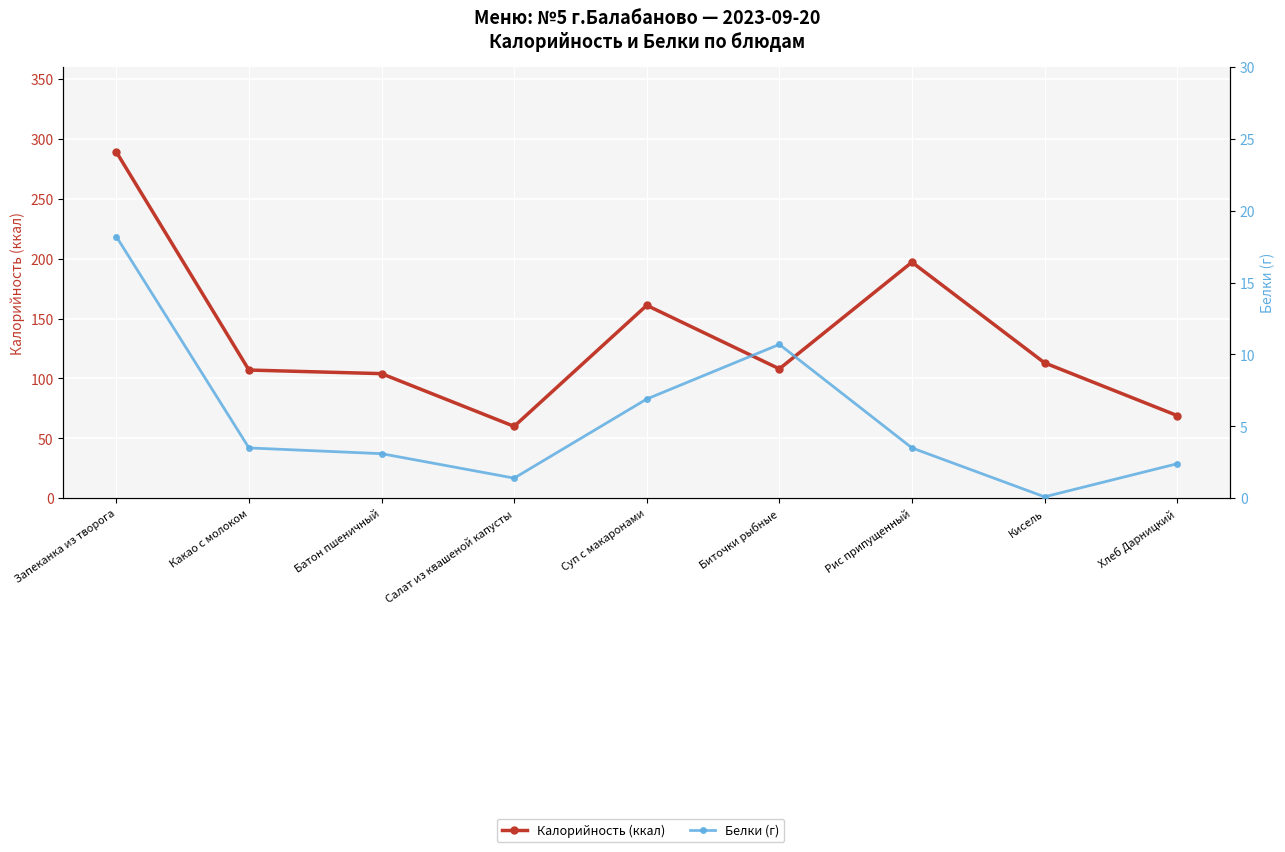

What is the difference between the Белки (г) values at Батон пшеничный and Суп с макаронами?

3.8